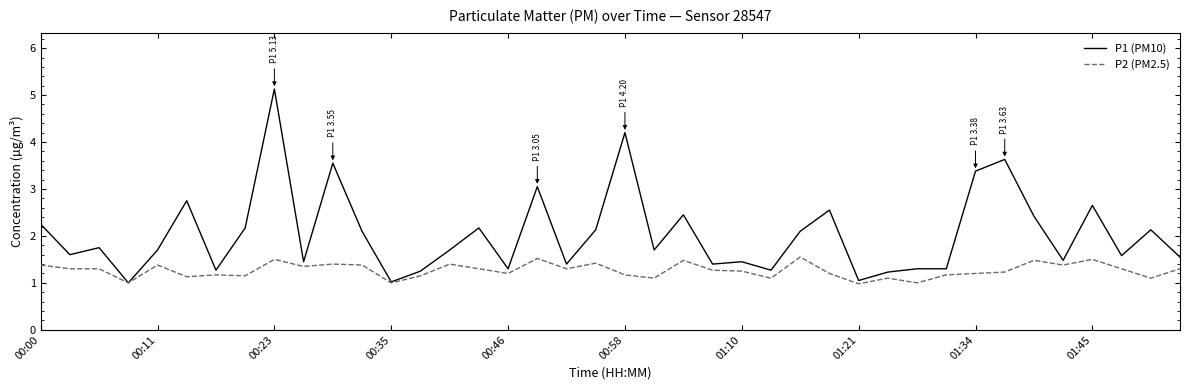

True or false: P2 (PM2.5) has more than 0 interior local peaks.

True